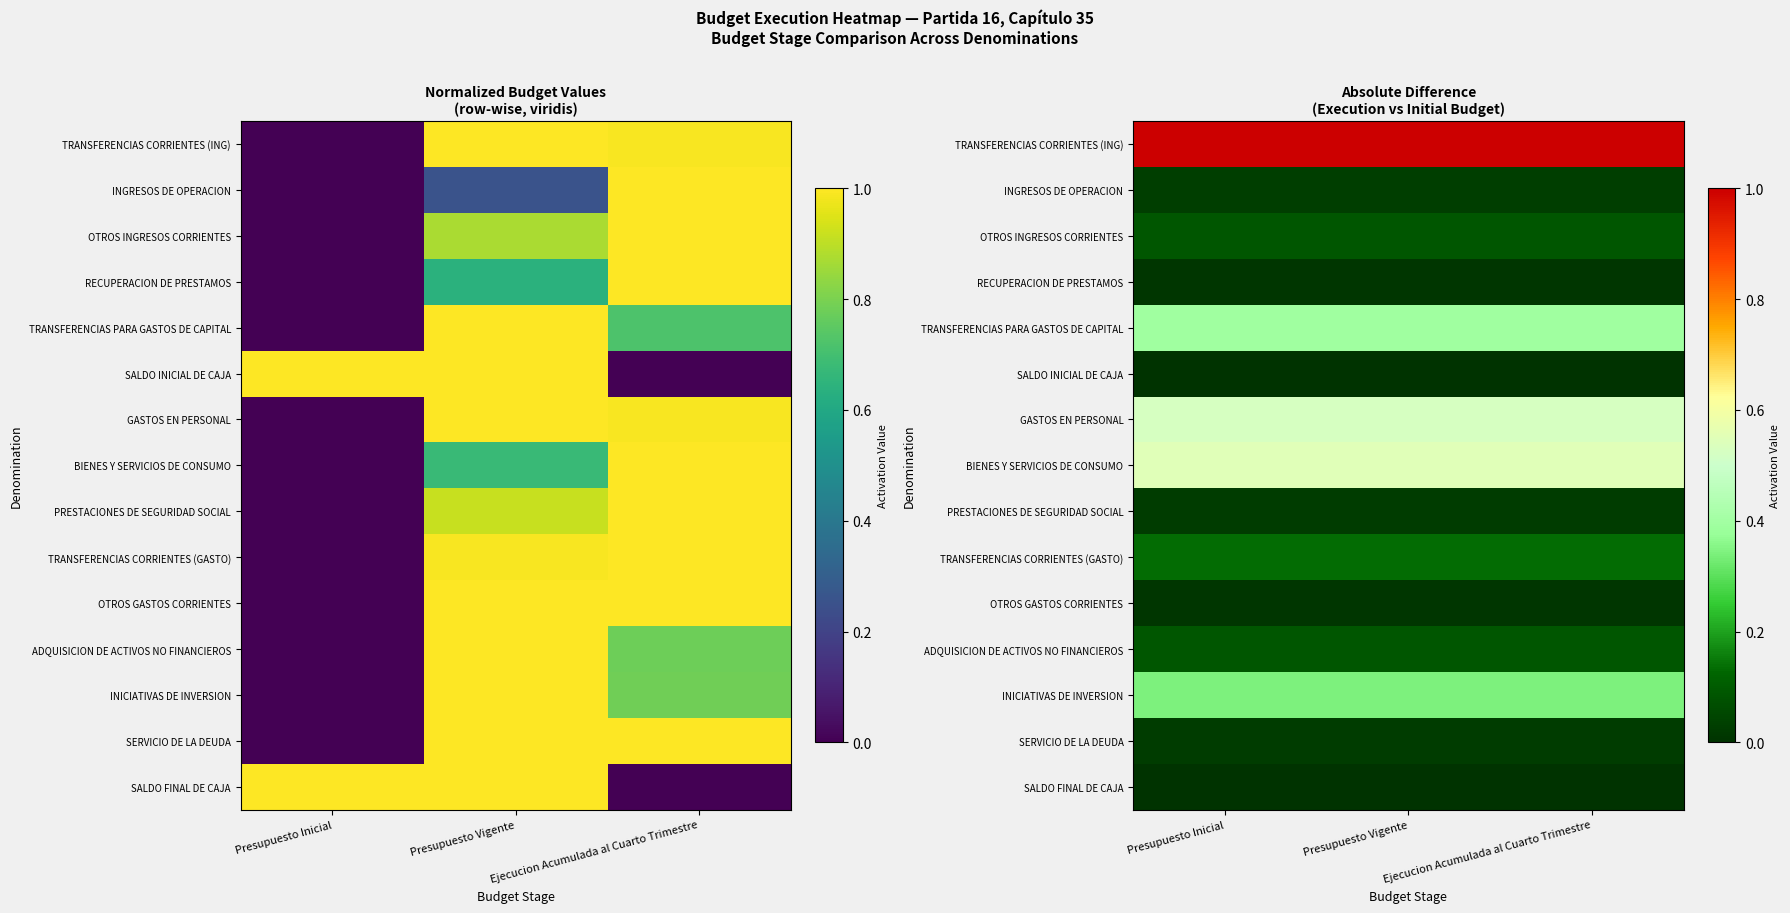

Where is GASTOS EN PERSONAL nearest to the value 0?

Presupuesto Inicial